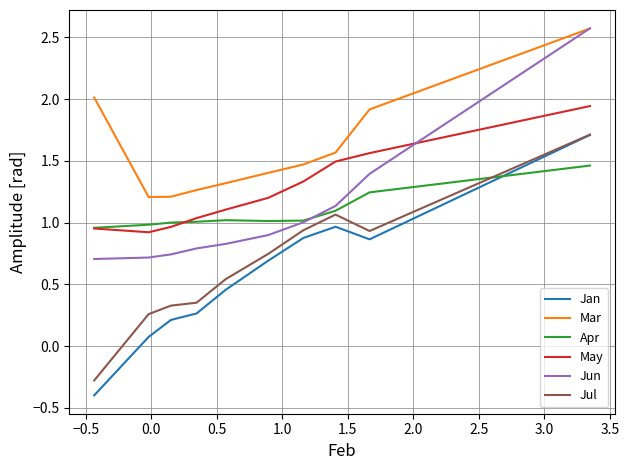

Does the chart display data point markers on the line(s)?

No